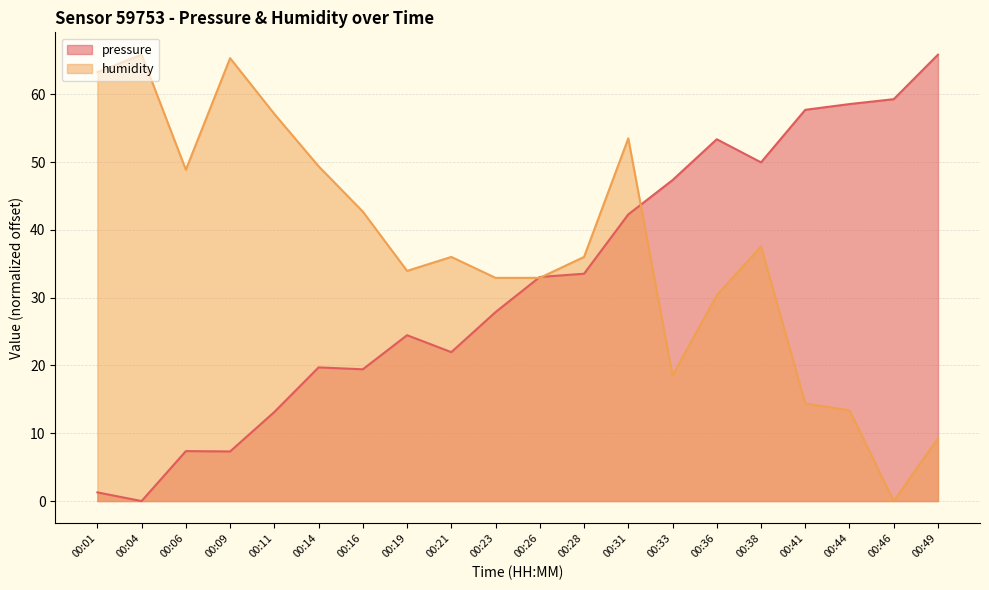

What is the sum of all pressure values?

643.6